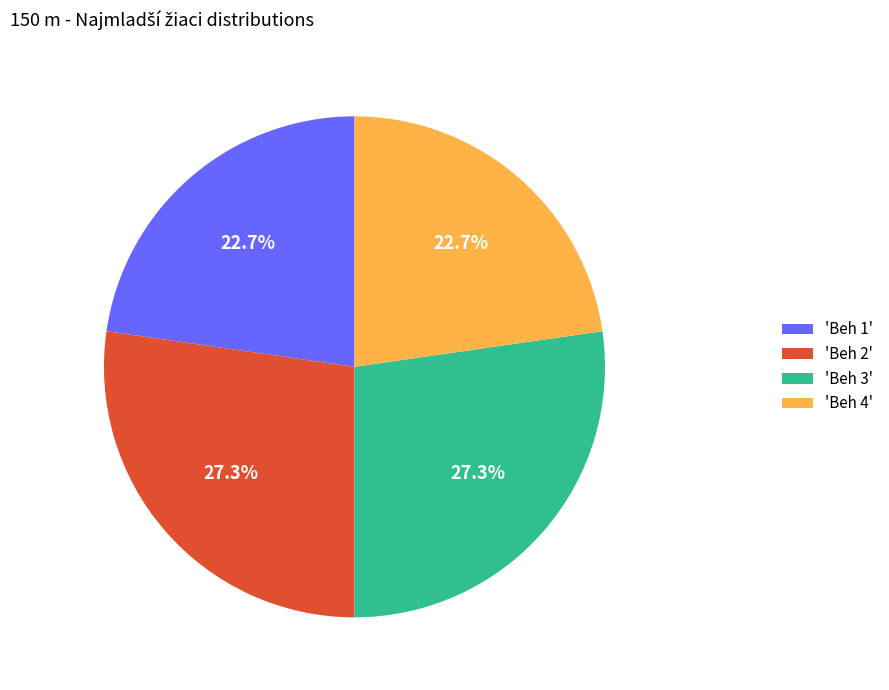

What is the total percentage of 'Beh 1' and 'Beh 3'?

50.0%